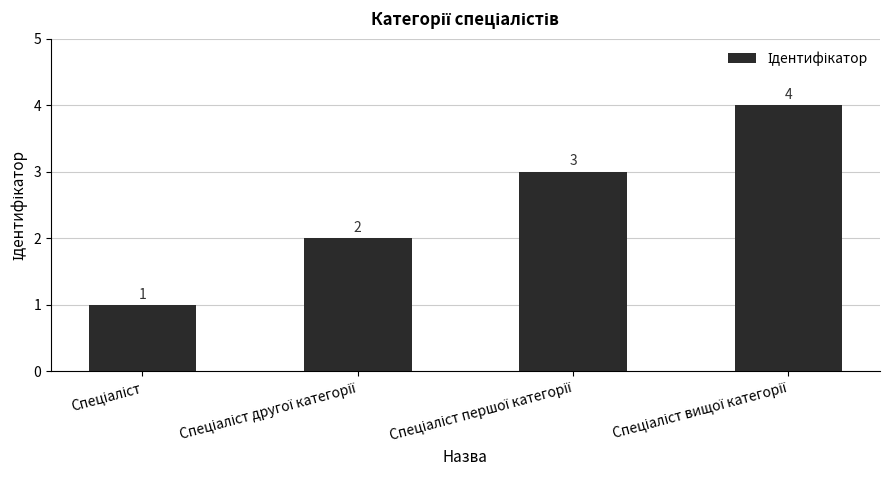

How many values are between 2 and 4?

3